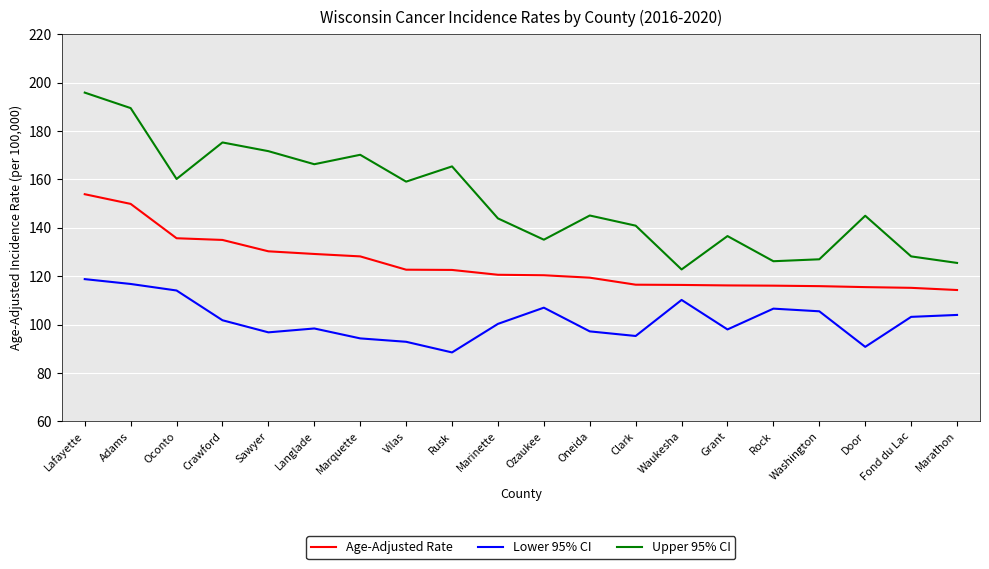

Rank the series by their maximum value, from lowest to highest.

Lower 95% CI, Age-Adjusted Rate, Upper 95% CI